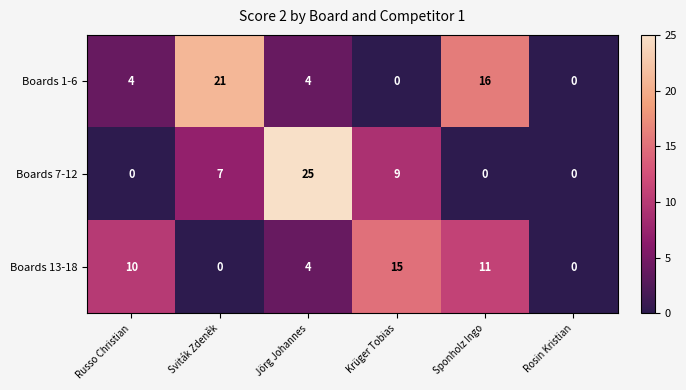

What is the greatest value displayed?

25